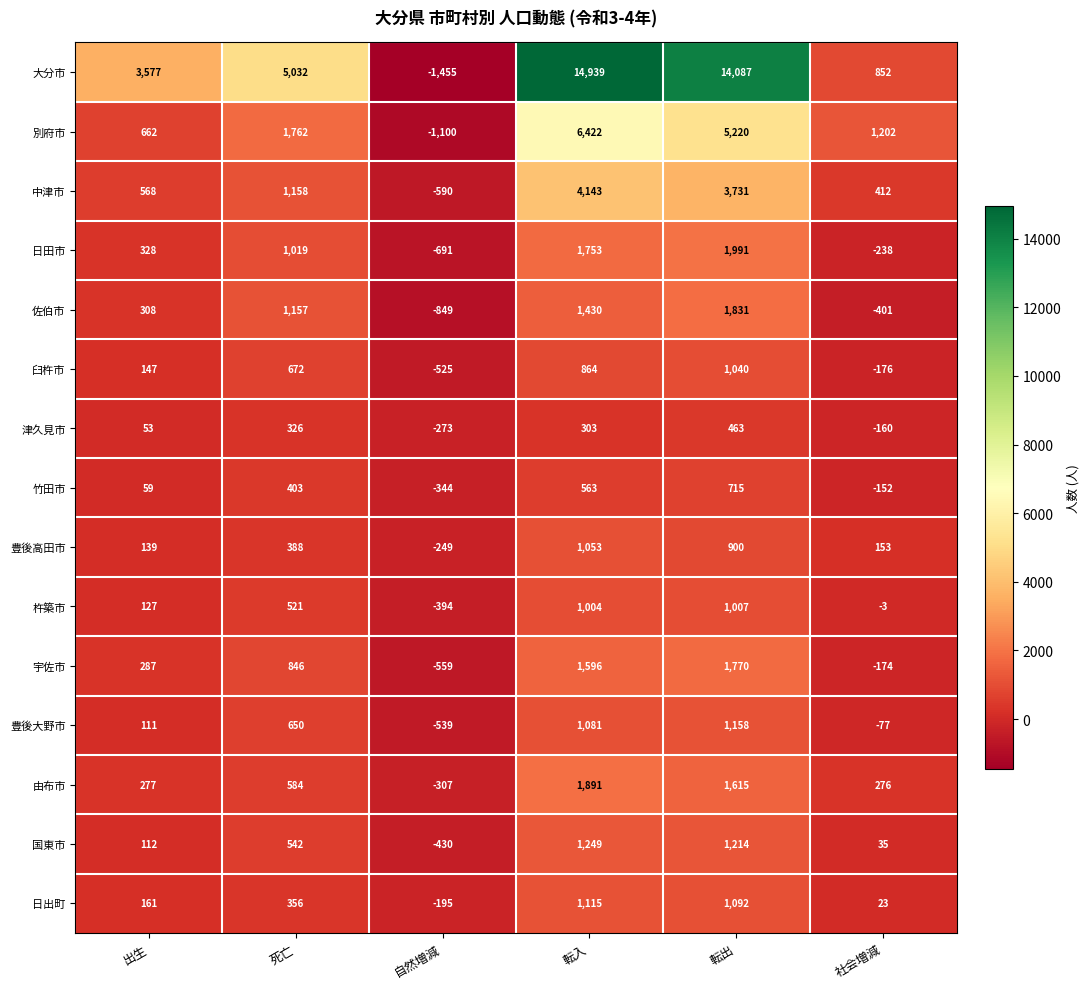

Which label corresponds to the smallest value in the chart?

自然増減